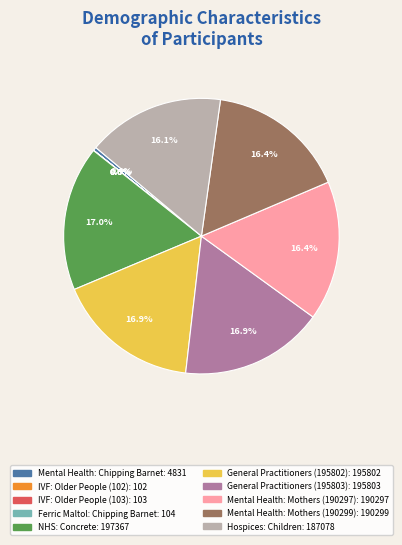

How much of the chart is everything except General Practitioners (195803)?

83.1%